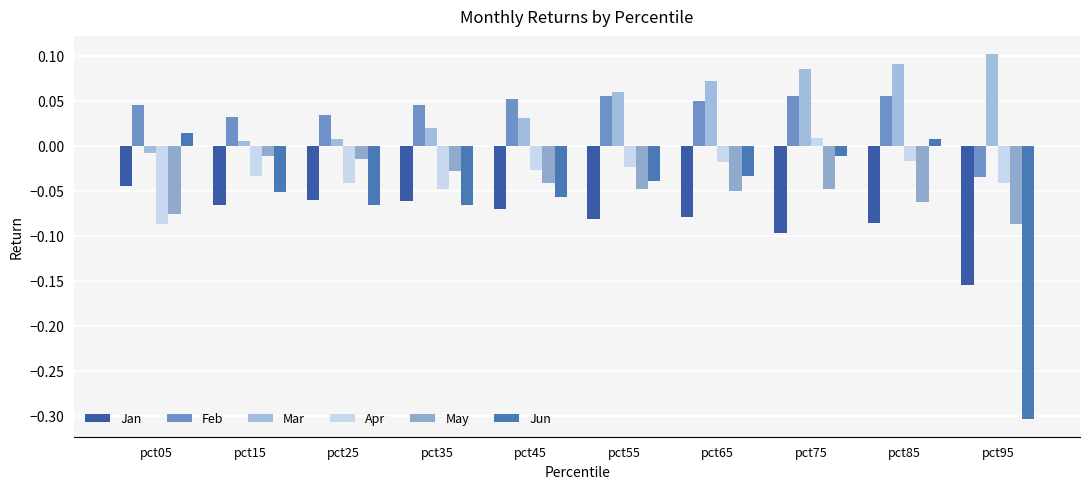

Are the bars grouped side by side (vs. stacked)?

Yes